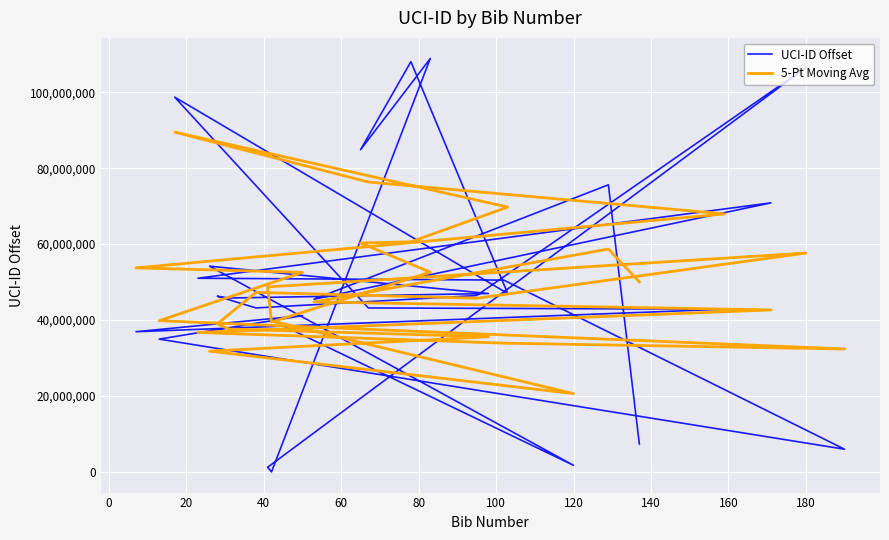

What is the difference between the second highest and minimum values in the 5-Pt Moving Avg series?

55749649.9